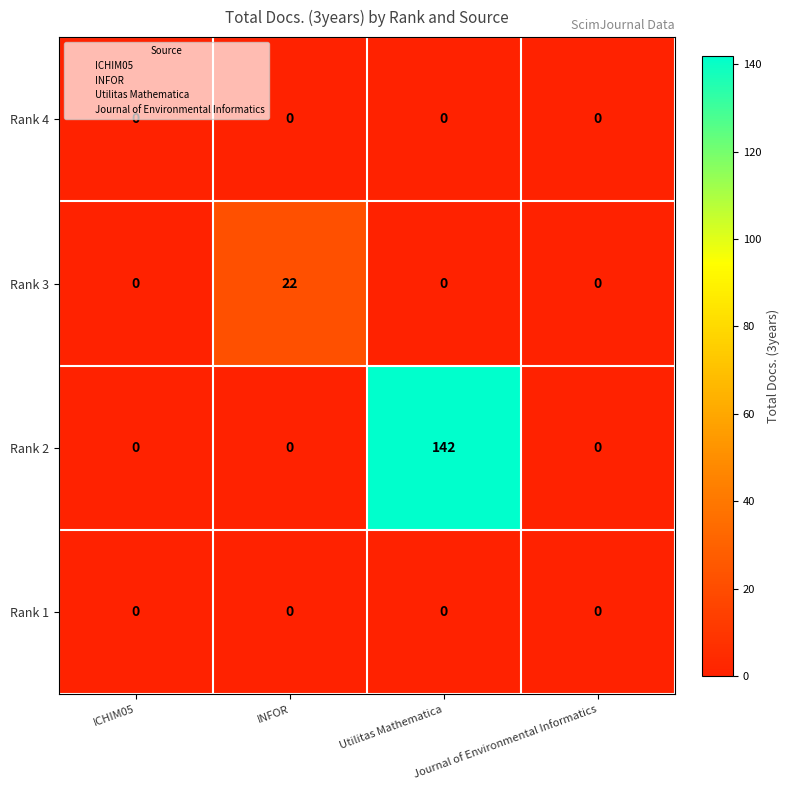

What is the average value of the Rank 3 series?

6